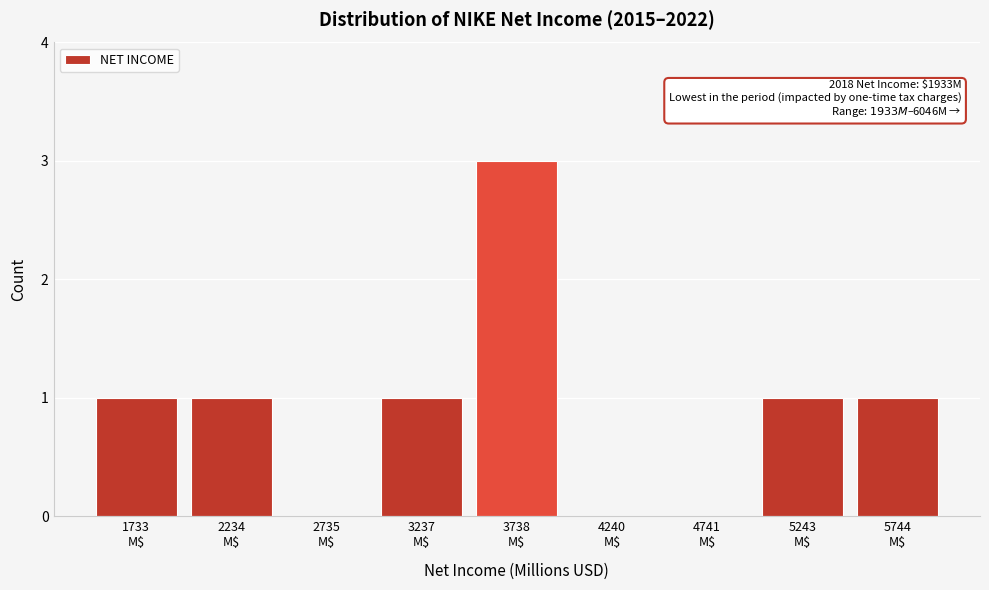

What is the sum of all values?

8